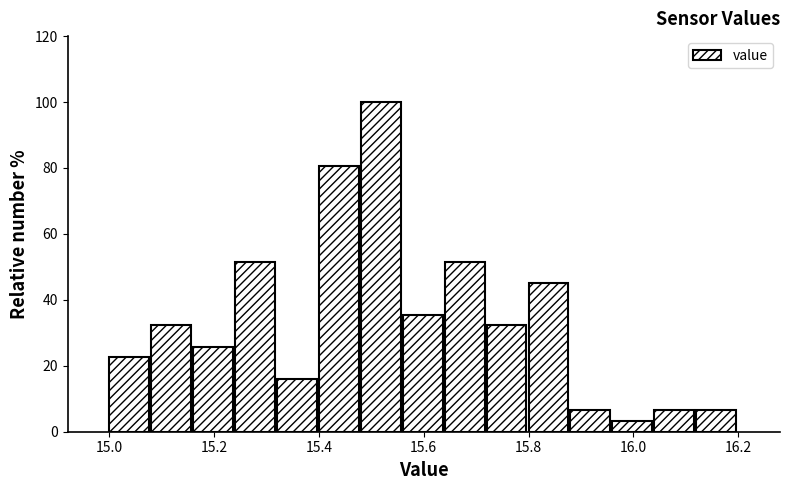

How tall is the bar that spans 15.00 to 15.08 on the x-axis? The values are not printed on the chart, so give them approximately, as read against the axis.

22